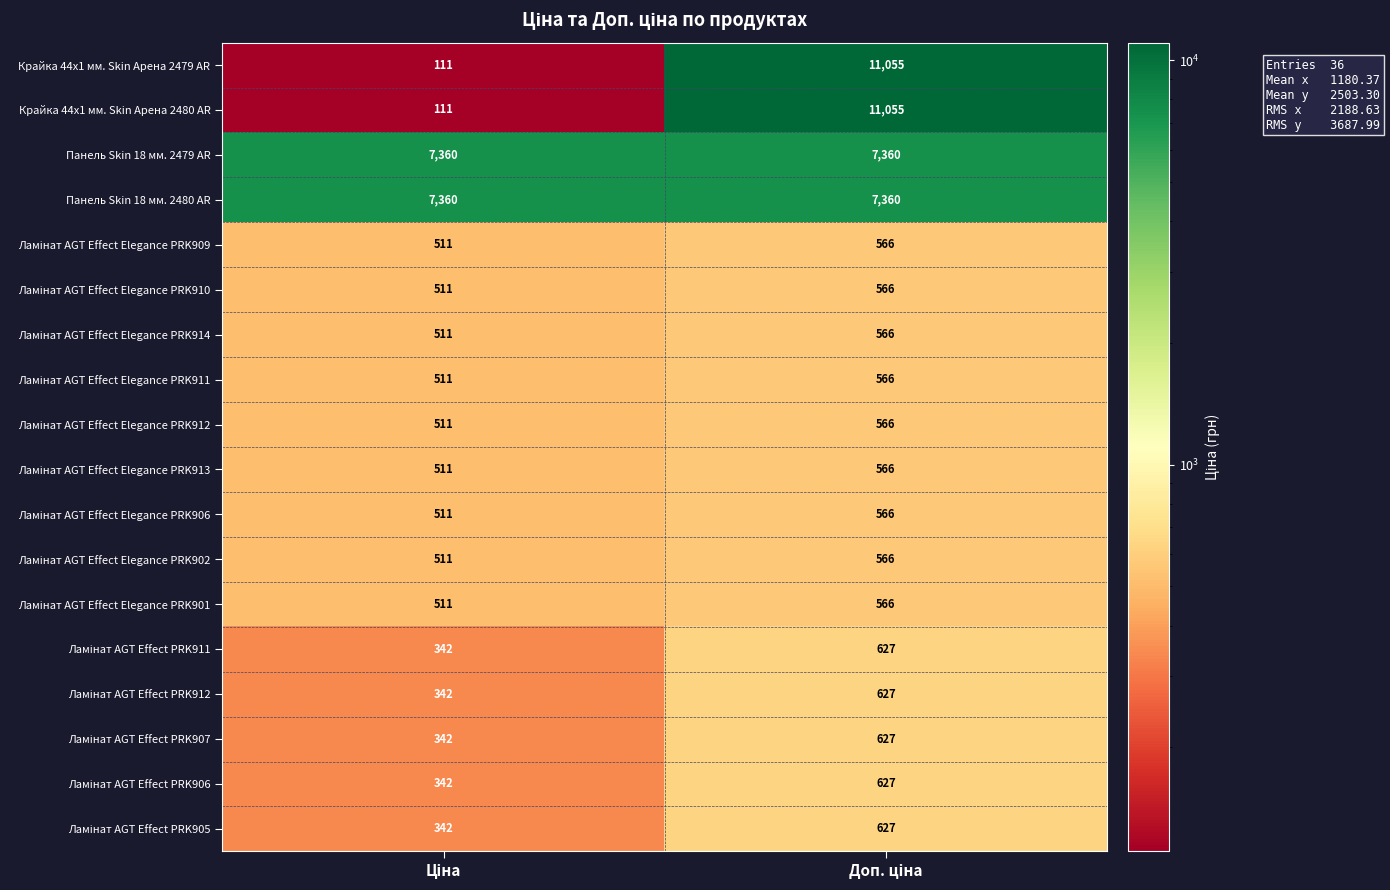

What is the maximum value shown in the chart?

11055